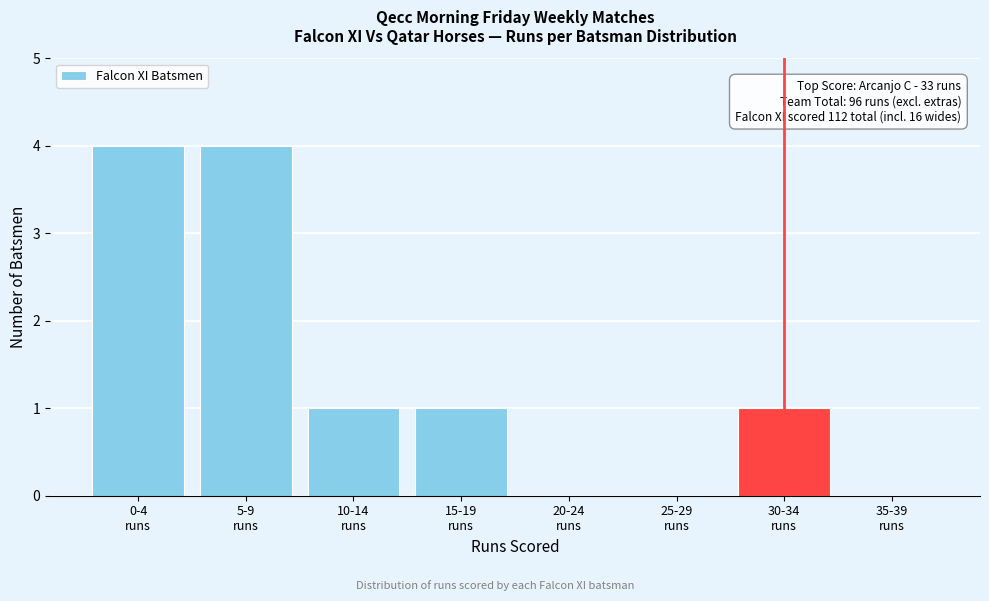

What is the maximum value shown in the chart?

4